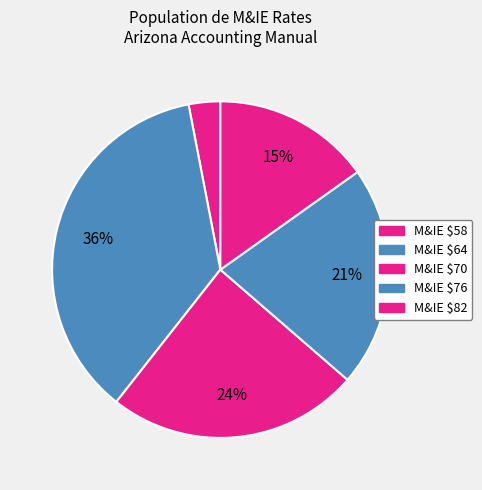

How many segments does this pie chart have?

5